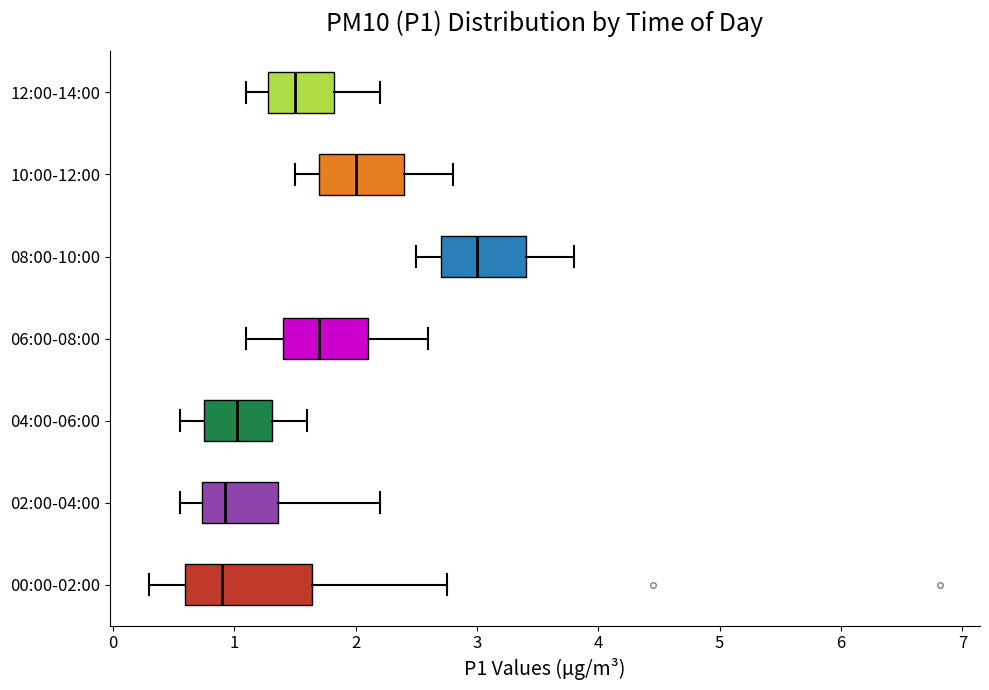

Reading bottom to top, read every box against the x-axis: the position of its median line, the range the box covers, and the ends of its whiskers. The values are not printed on the chart, so give them approximately, as read against the axis.

00:00-02:00: median 0.9, box 0.6 to 1.6, whiskers 0.3 to 2.8
02:00-04:00: median 0.9, box 0.7 to 1.4, whiskers 0.6 to 2.2
04:00-06:00: median 1.0, box 0.8 to 1.3, whiskers 0.6 to 1.6
06:00-08:00: median 1.7, box 1.4 to 2.1, whiskers 1.1 to 2.6
08:00-10:00: median 3.0, box 2.7 to 3.4, whiskers 2.5 to 3.8
10:00-12:00: median 2.0, box 1.7 to 2.4, whiskers 1.5 to 2.8
12:00-14:00: median 1.5, box 1.3 to 1.8, whiskers 1.1 to 2.2